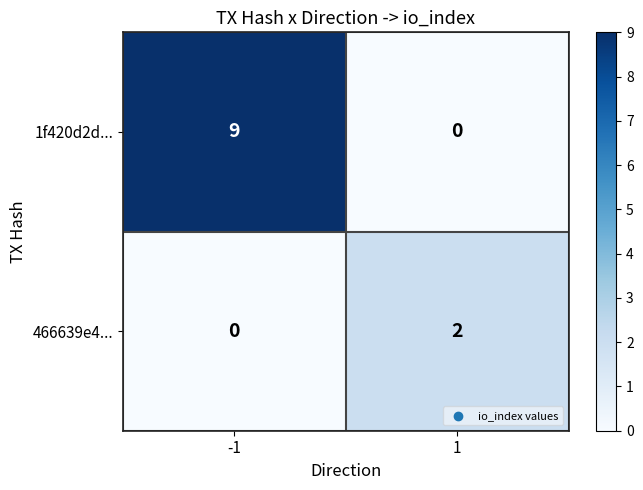

Reading right to left, transcribe all the data shown in this chart.

1f420d2d...: 0	9
466639e4...: 2	0